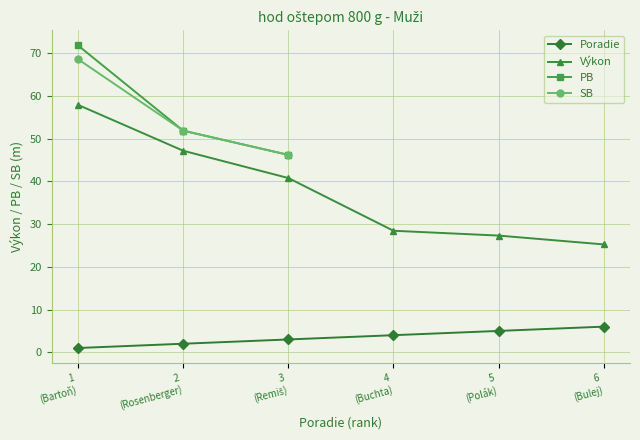

What is the value of the Výkon point at the 2nd from the left?

47.2